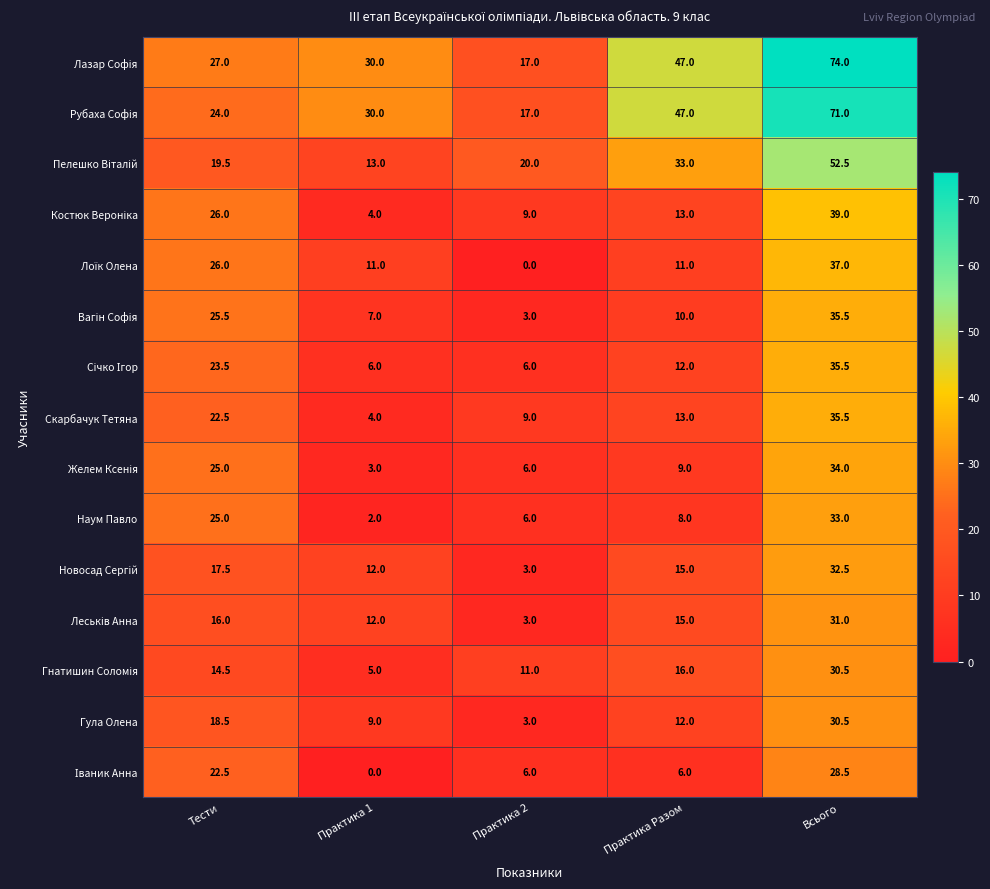

At which category is the sum across all series the highest?

Всього